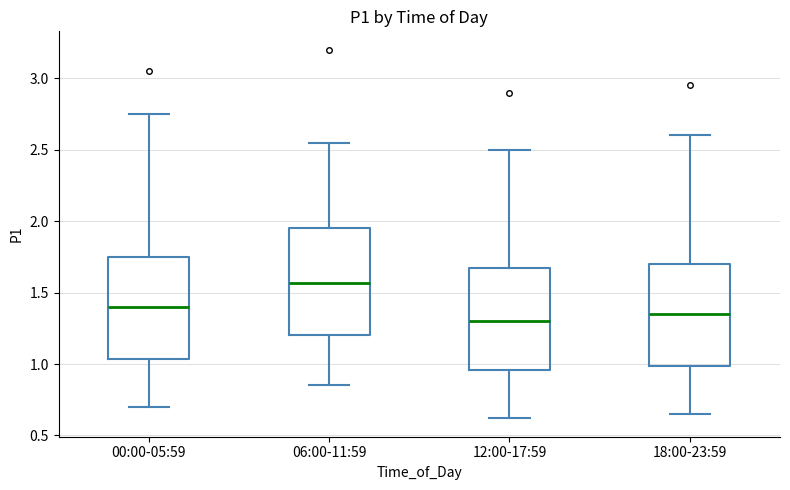

Which box's median line is the lowest?

12:00-17:59